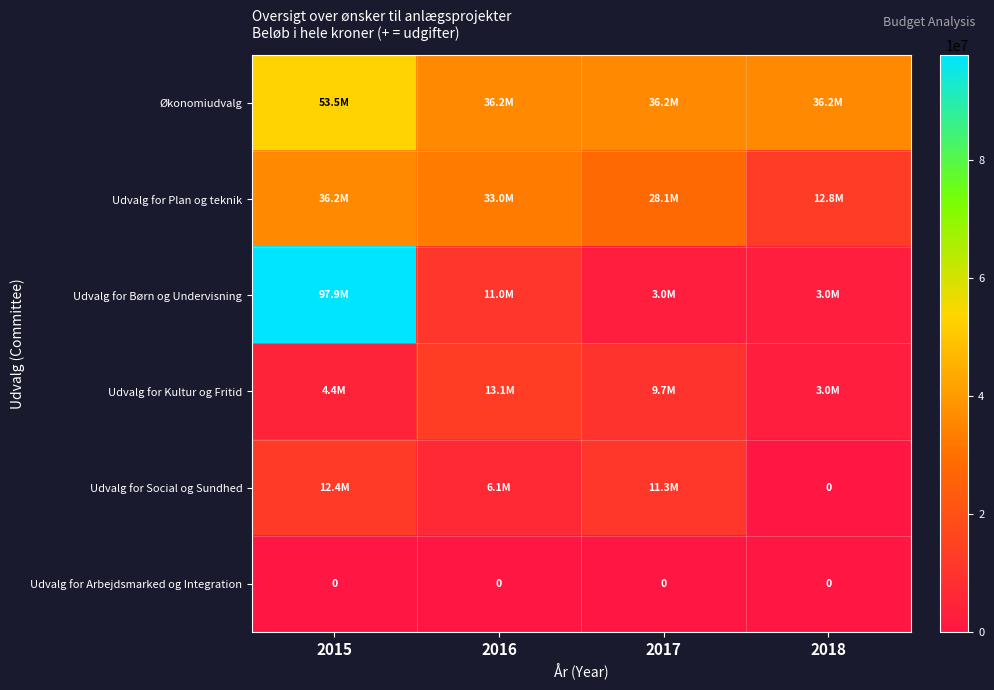

Is it true that Udvalg for Arbejdsmarked og Integration equals 0 at 2016?

True